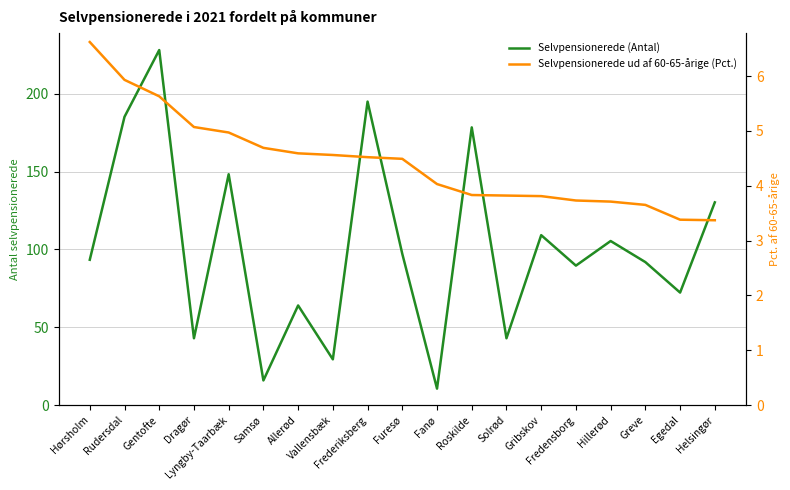

What is the highest value of the Selvpensionerede ud af 60-65-årige (Pct.) series?

6.6